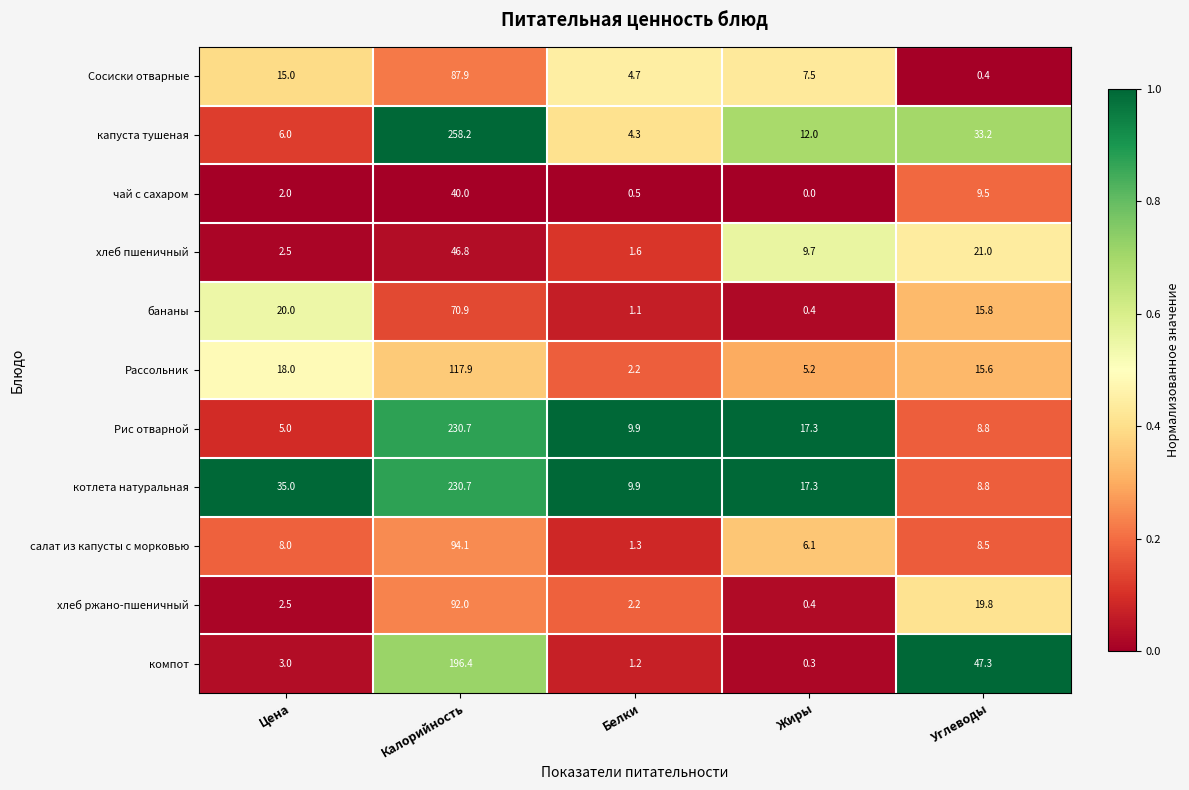

What is the maximum value for компот?

196.4